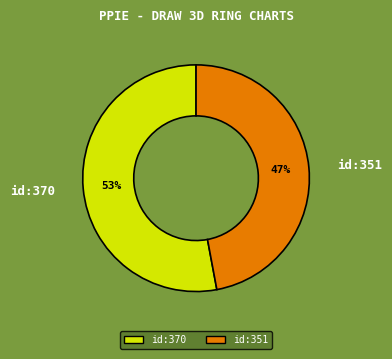

To the nearest percent, what is the difference between the id:370 and id:351 slice percentages?

6%